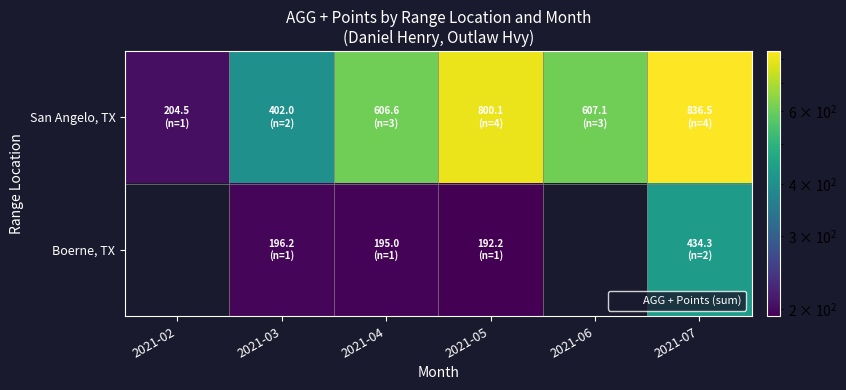

What is the greatest value displayed?

836.5